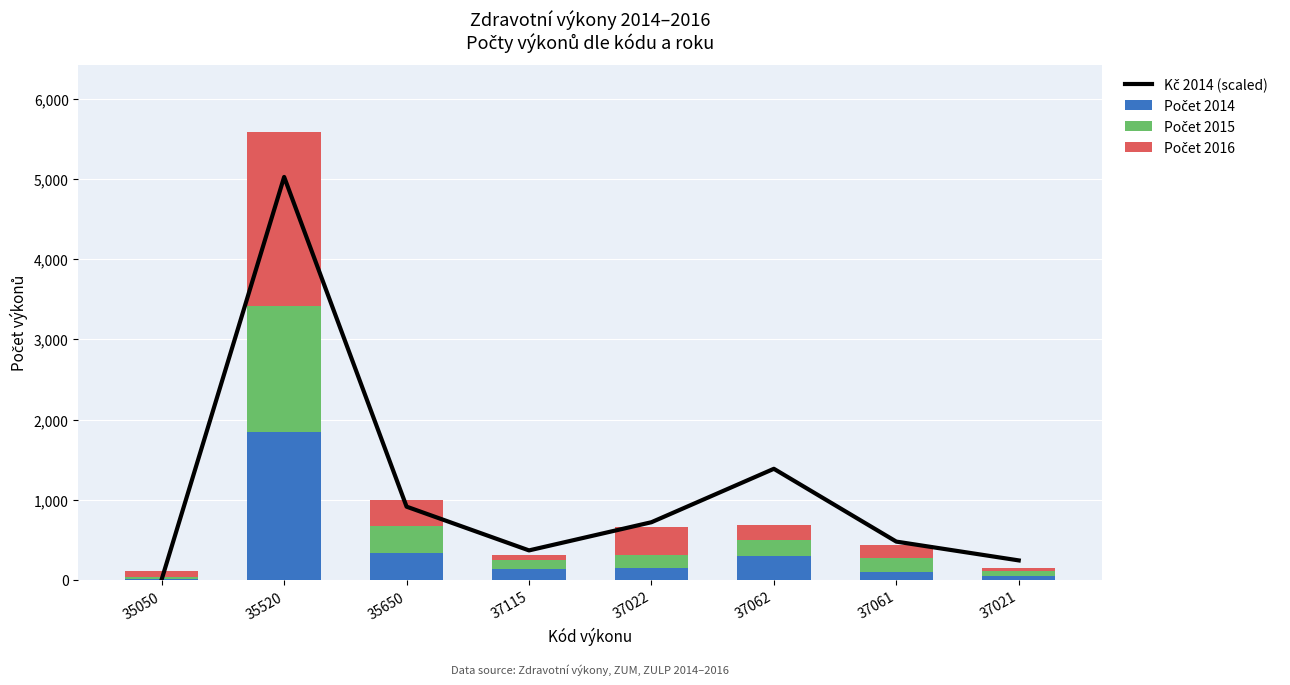

Which category has the lowest value across all series?

35050